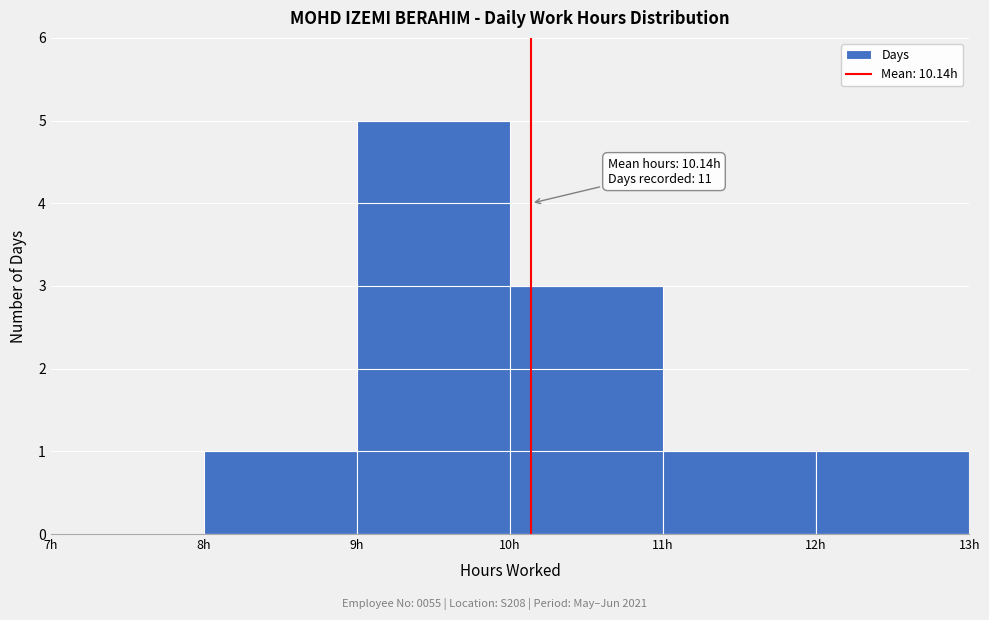

Which range on the x-axis has the tallest bar?

9 to 10